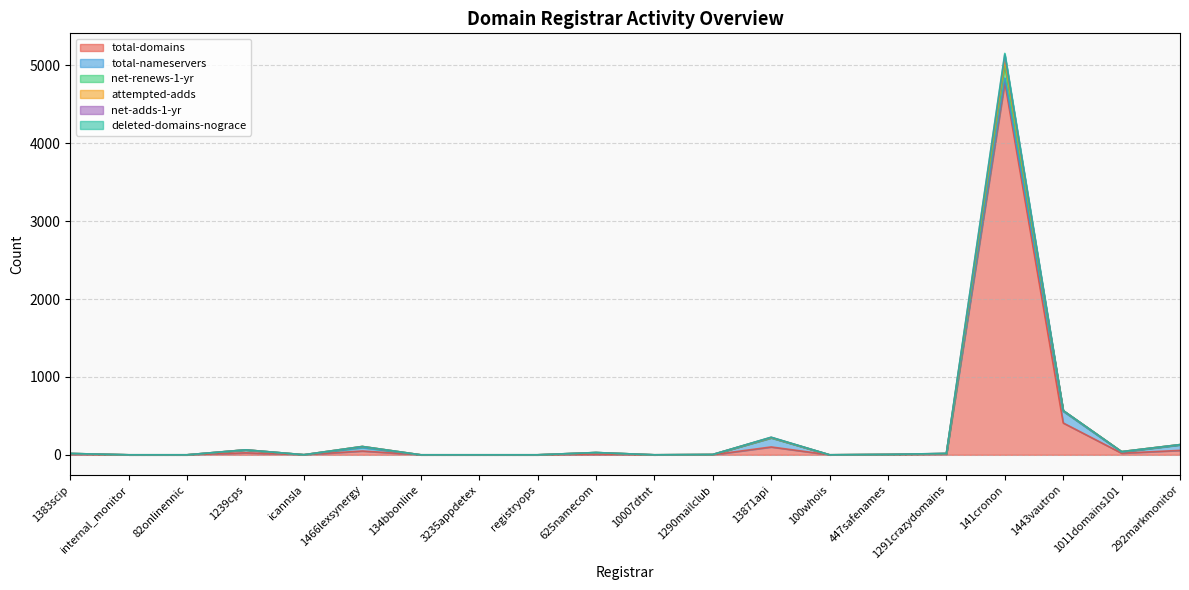

Which category has the lowest value in the net-adds-1-yr series?

internal_monitor